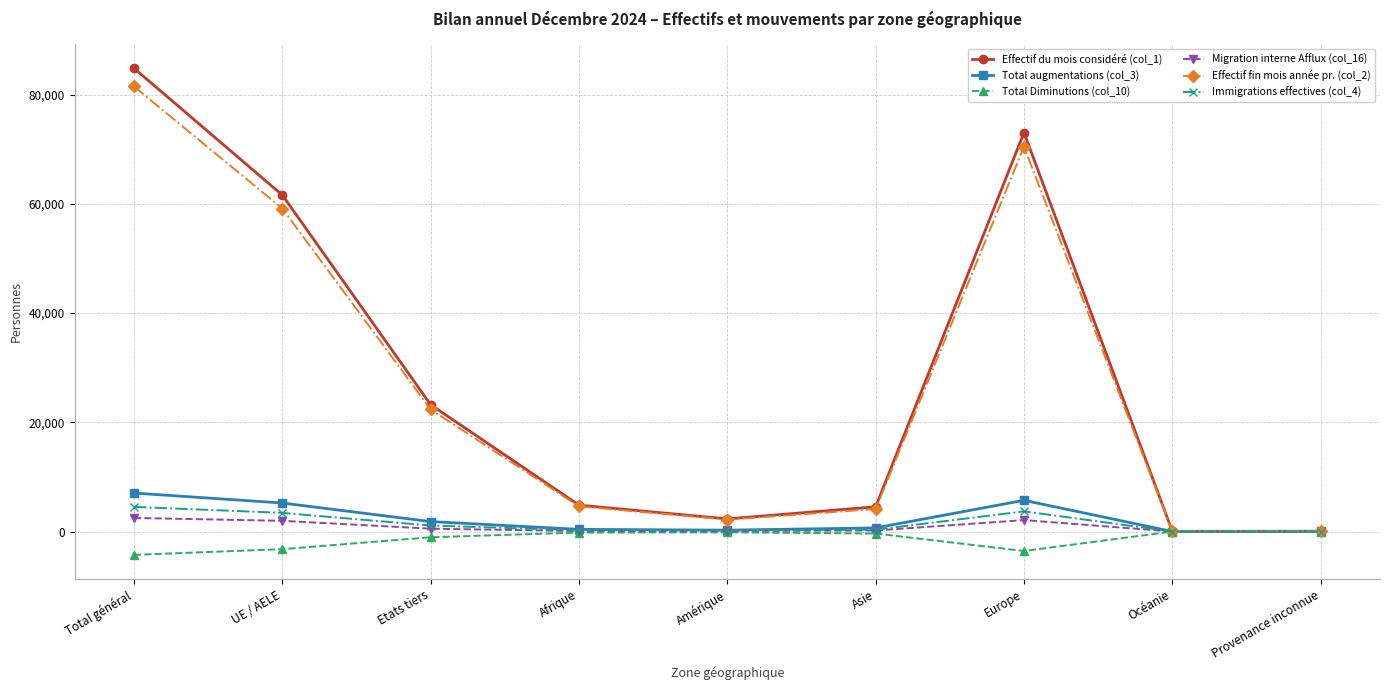

What is the label of the 6th point from the right?

Afrique